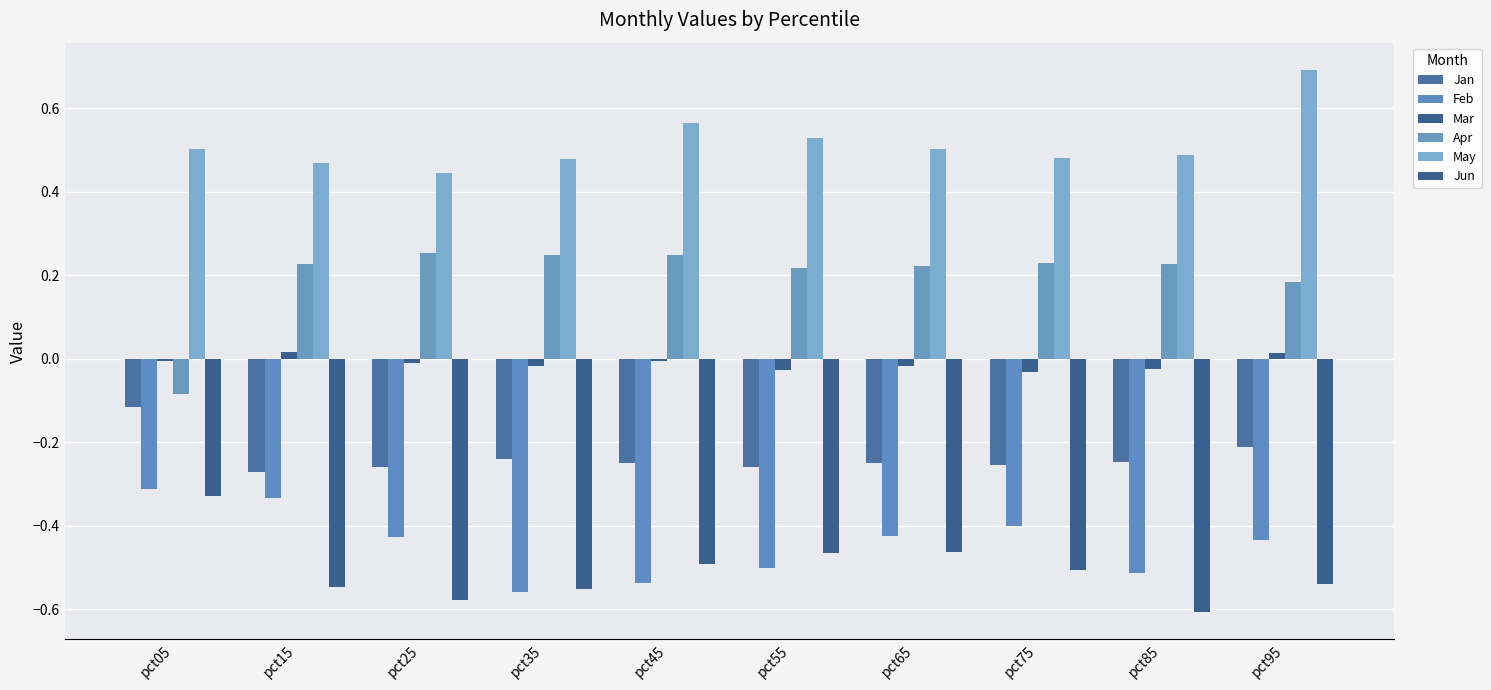

Is the value of May at pct05 greater than the value of Mar at pct15?

Yes